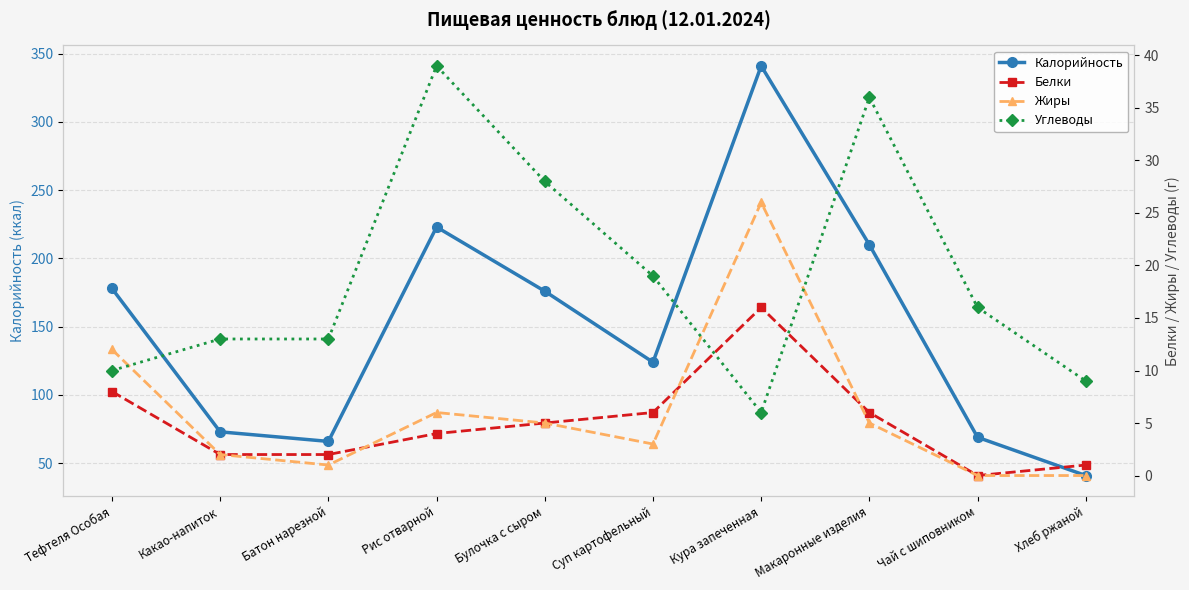

What is the label of the 3rd point from the right?

Макаронные изделия